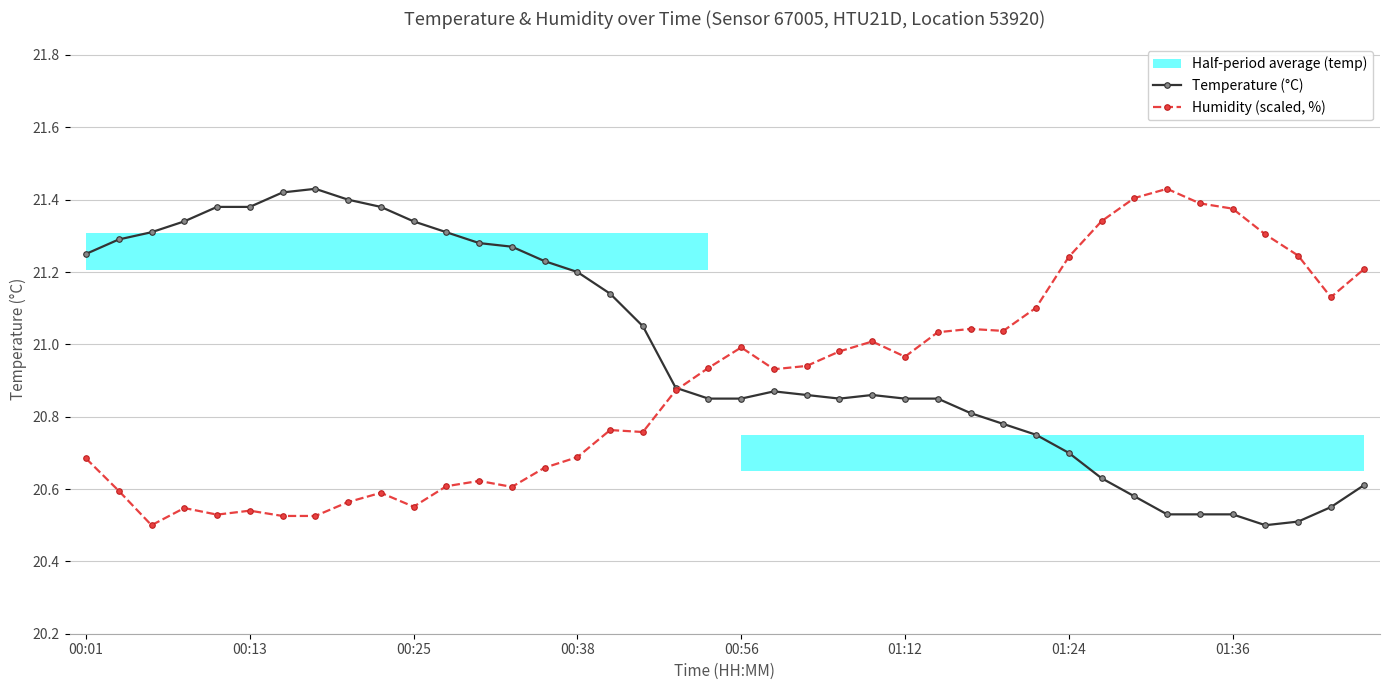

True or false: Humidity (scaled, %) has a value of 26.9 at 01:12.

False